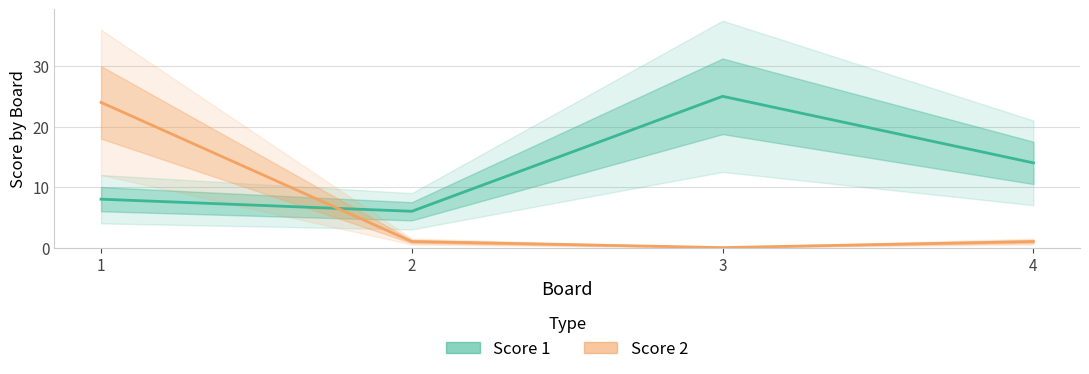

How many interior local valleys does the Score 2 series have?

1